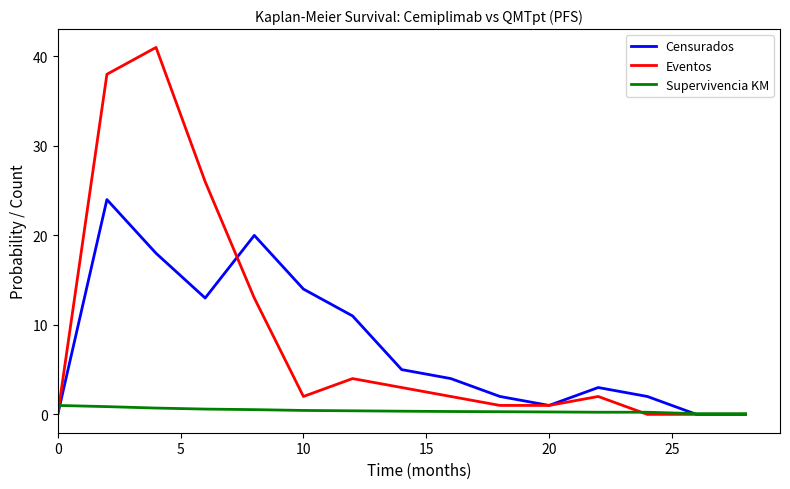

Which series has the largest range (max minus min)?

Eventos